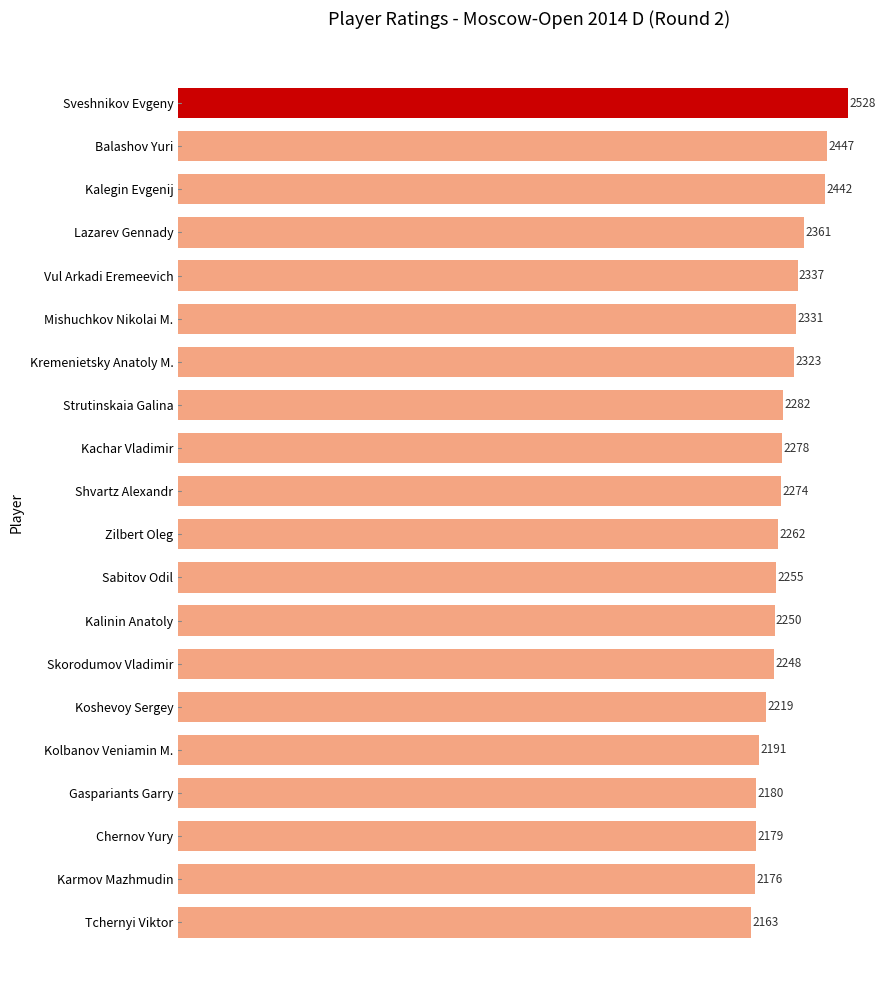

At which category does the chart reach its minimum across all series?

Tchernyi Viktor